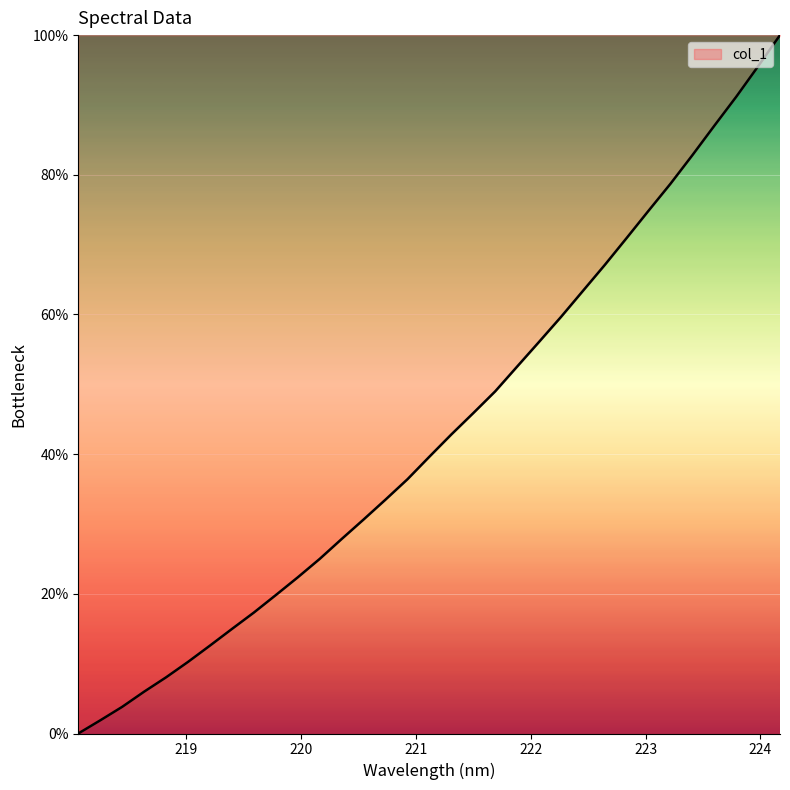

How many lines are shown in the chart?

1